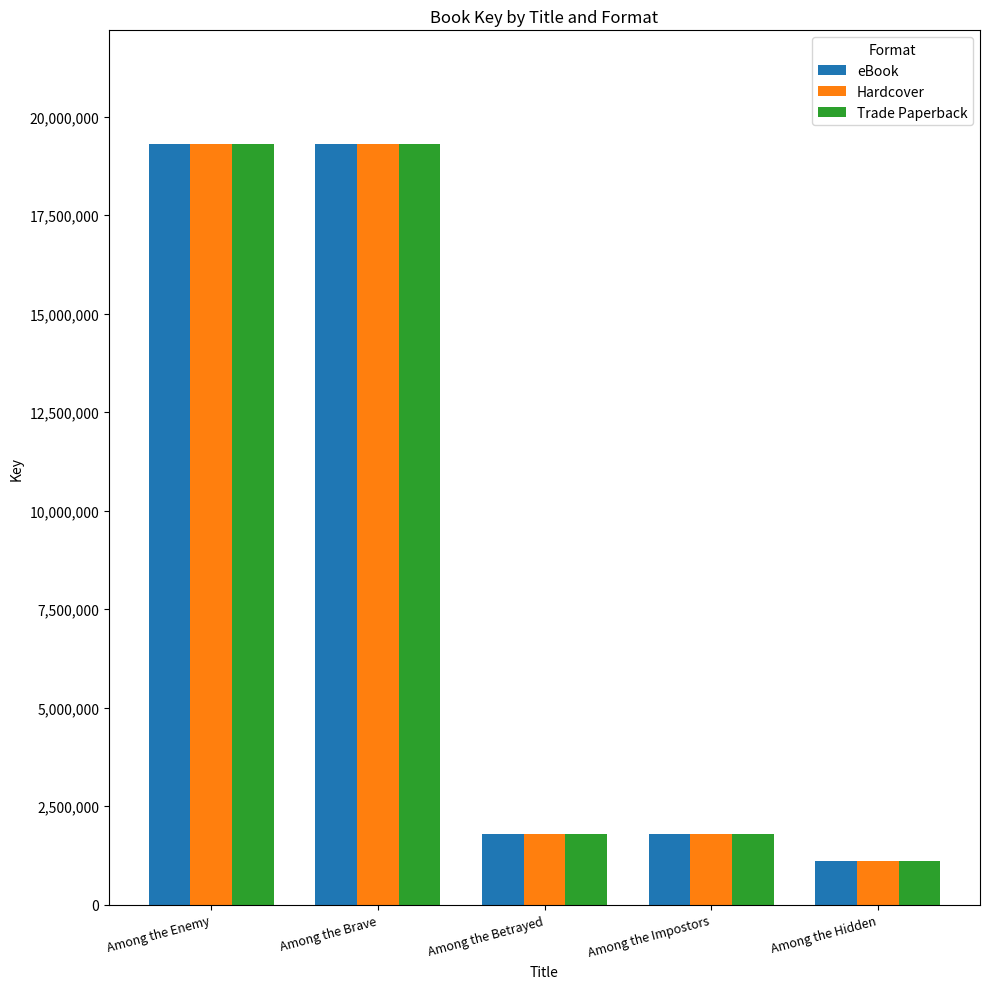

At which label does Trade Paperback reach its minimum?

Among the Hidden